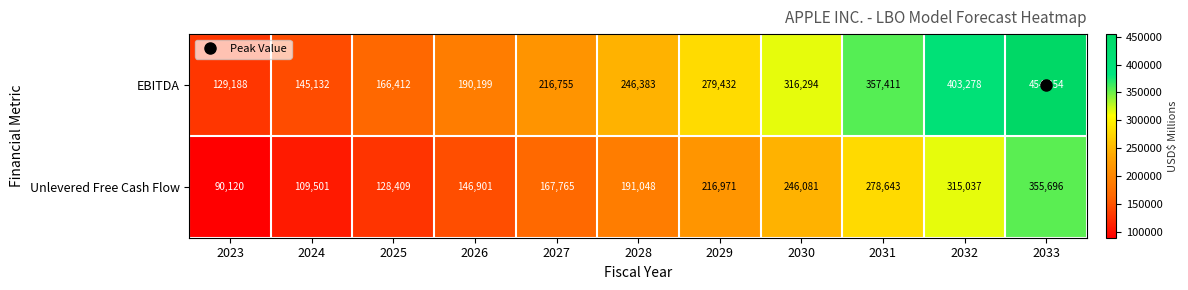

What is the difference between the maximum and minimum values in the Unlevered Free Cash Flow series?

265576